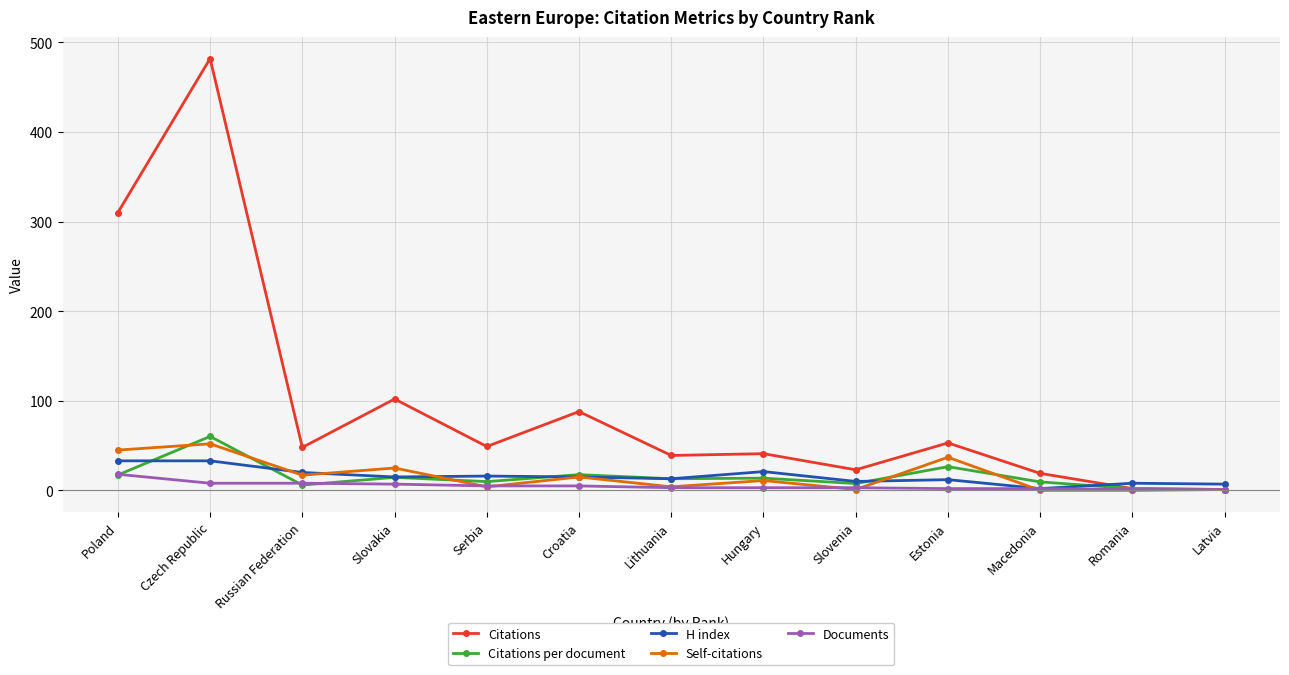

Between Poland and Macedonia, which series saw the biggest shift?

Citations